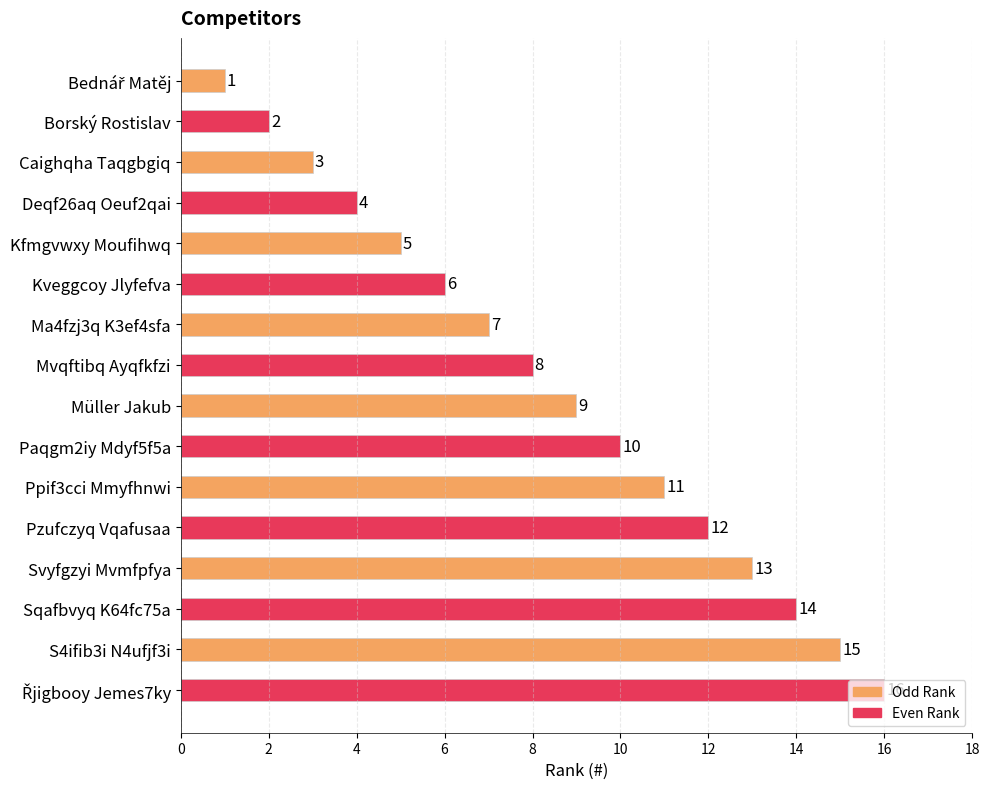

Between Deqf26aq Oeuf2qai and Caighqha Taqgbgiq, which is larger?

Deqf26aq Oeuf2qai